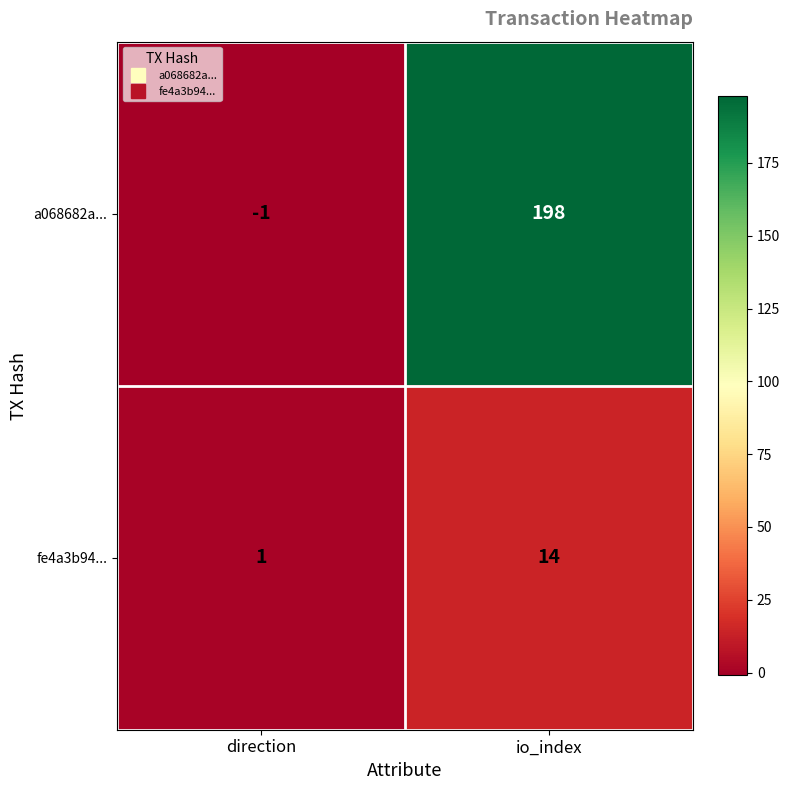

The a068682a... series shows 198 at io_index. True or false?

True